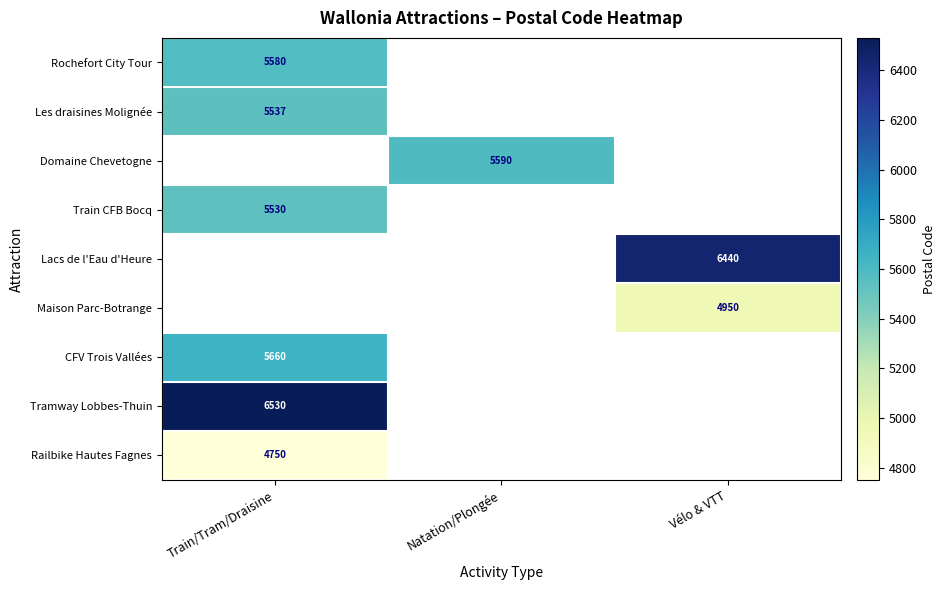

Is the value of CFV Trois Vallées at Train/Tram/Draisine greater than the value of Tramway Lobbes-Thuin at Train/Tram/Draisine?

No